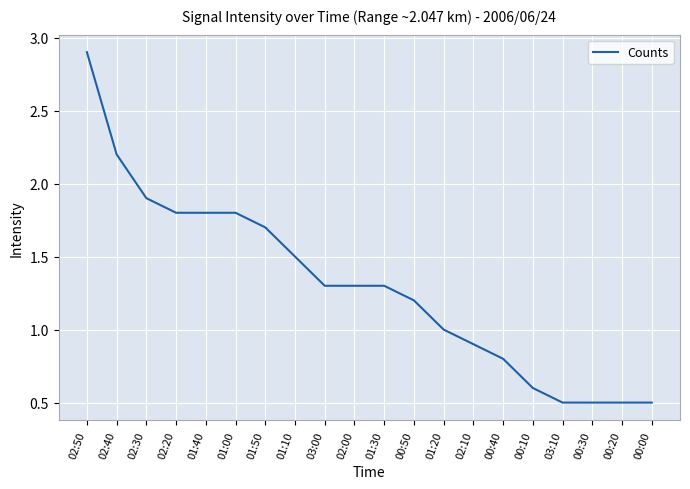

Which has a higher value, 02:40 or 01:00?

02:40